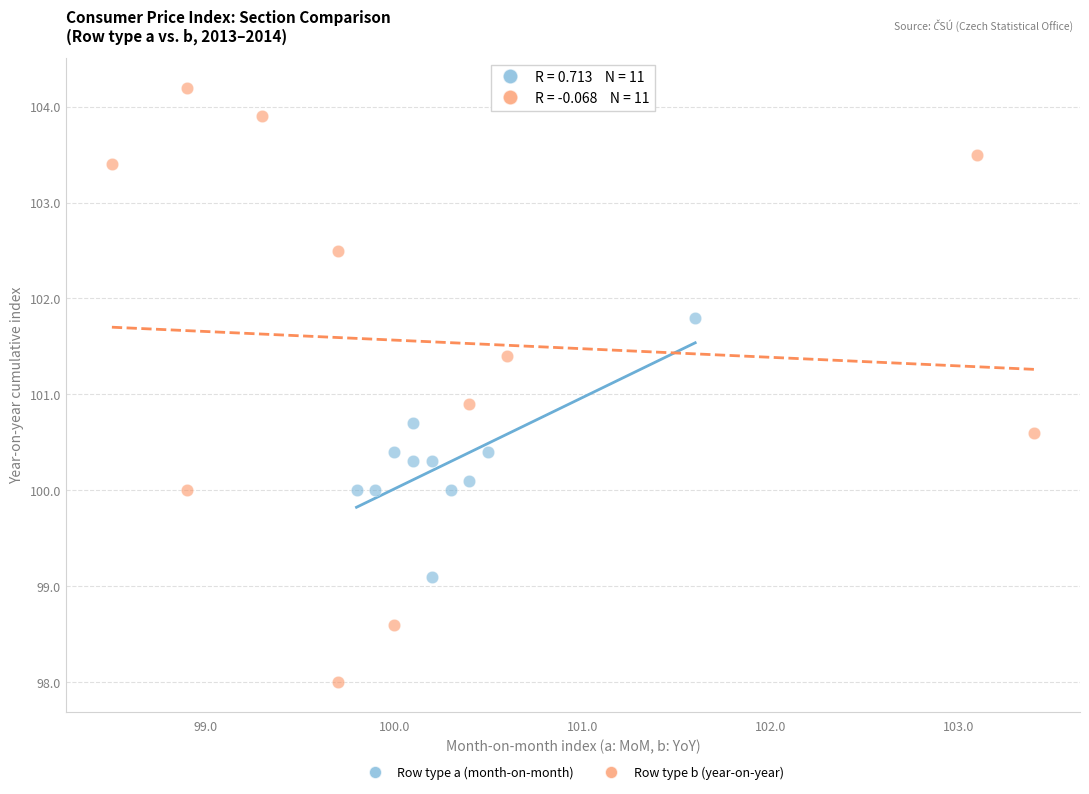

Which series has the widest spread of Y values?

Row type b (year-on-year)